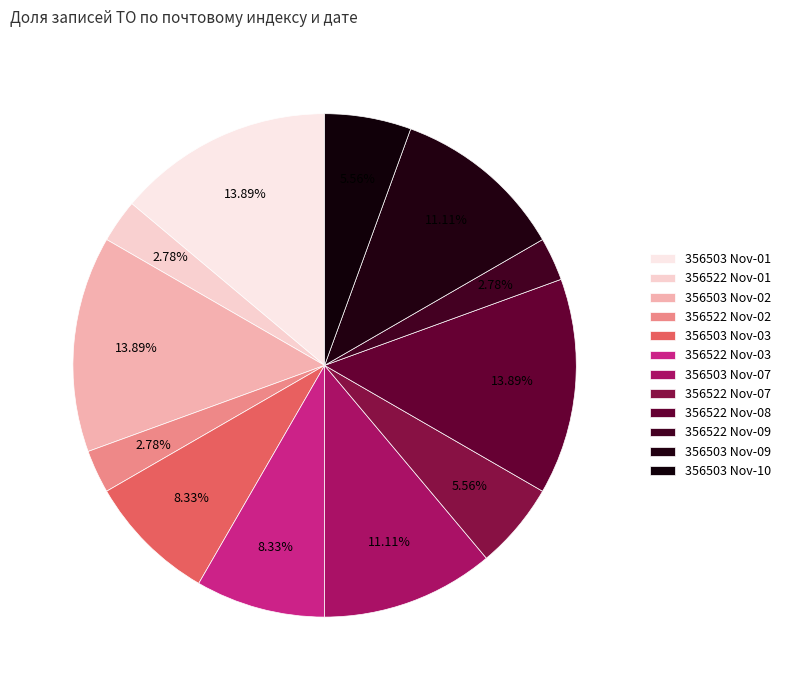

Count the number of slices in the pie.

12